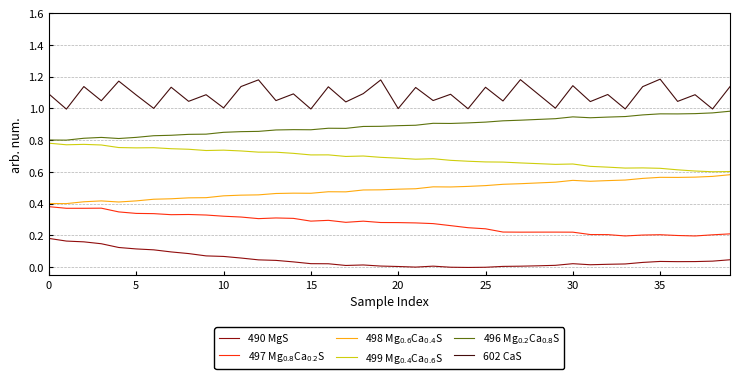

Which series has the largest total across all categories?

602 CaS